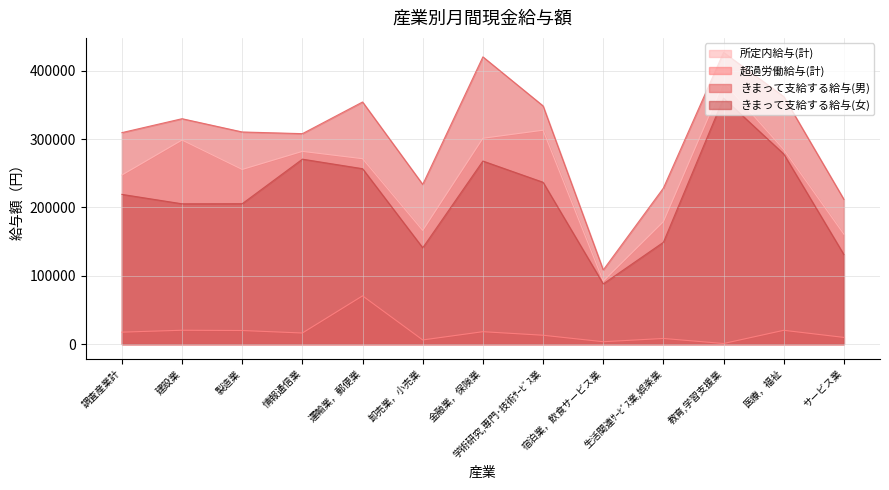

Is the value of きまって支給する給与(男) at 製造業 greater than the value of 所定内給与(計) at 運輸業，郵便業?

Yes